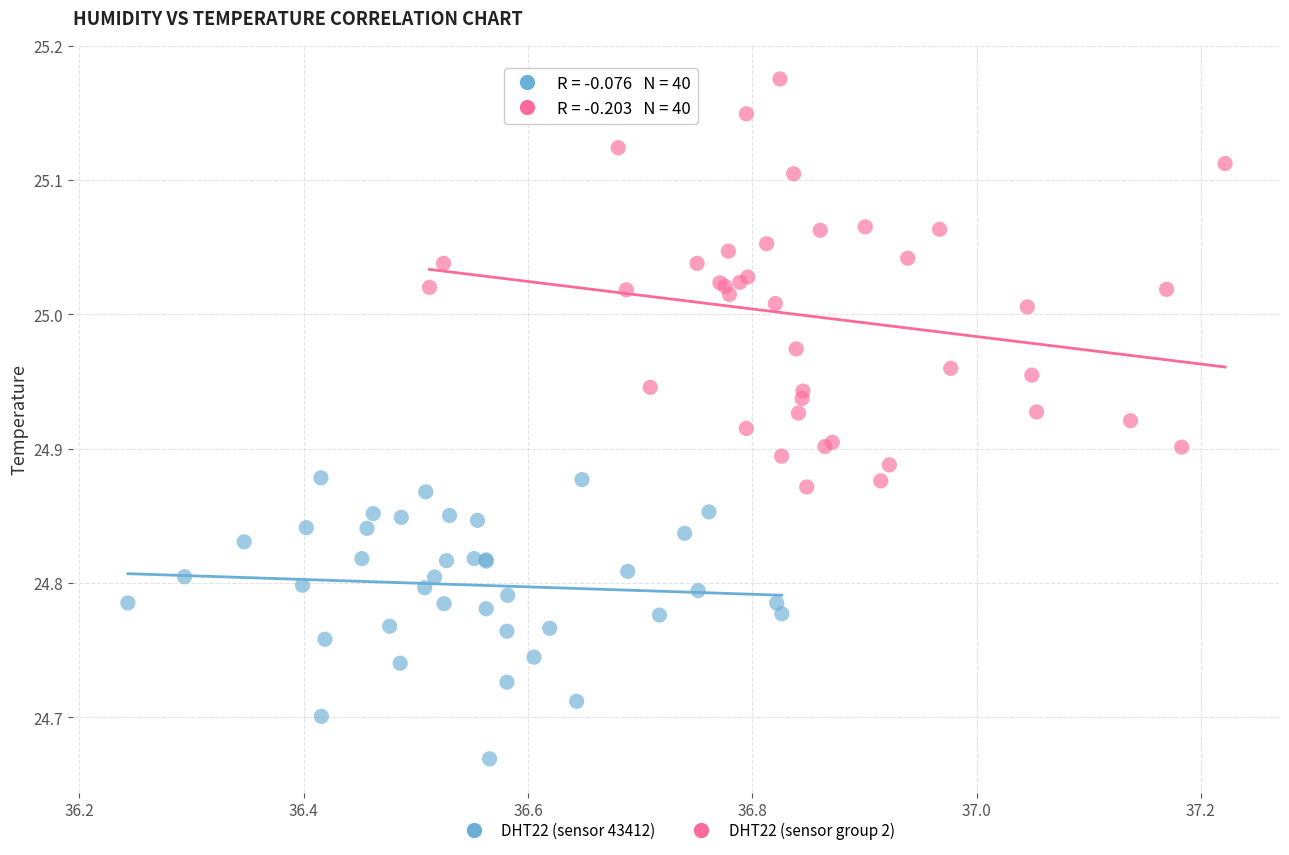

Which series contains the highest Y value?

DHT22 (sensor group 2)